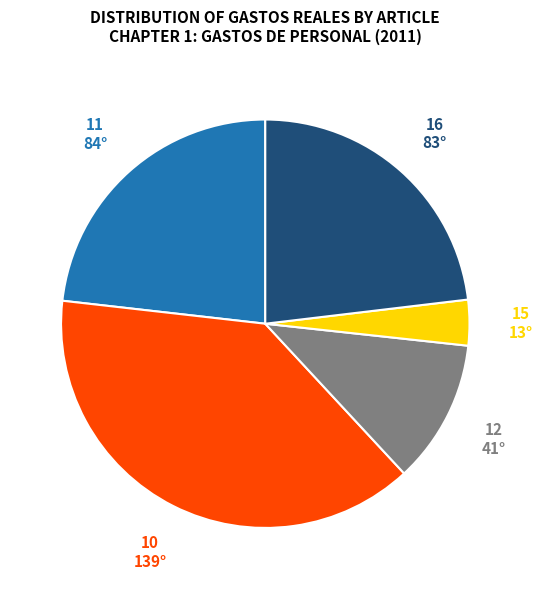

Is there any slice that represents more than half of the pie?

No